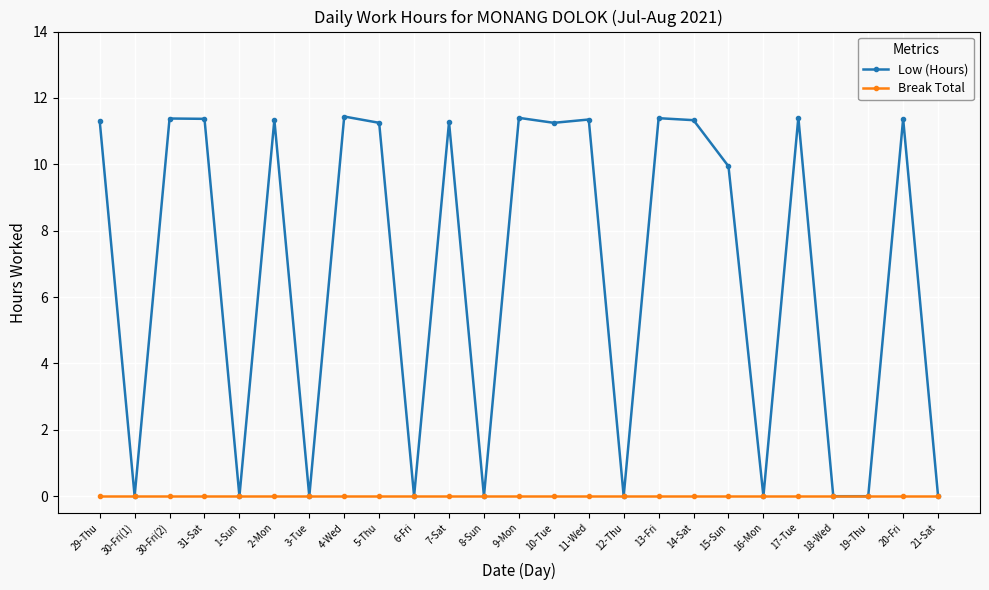

Where is the first local minimum for Low (Hours)?

30-Fri(1)